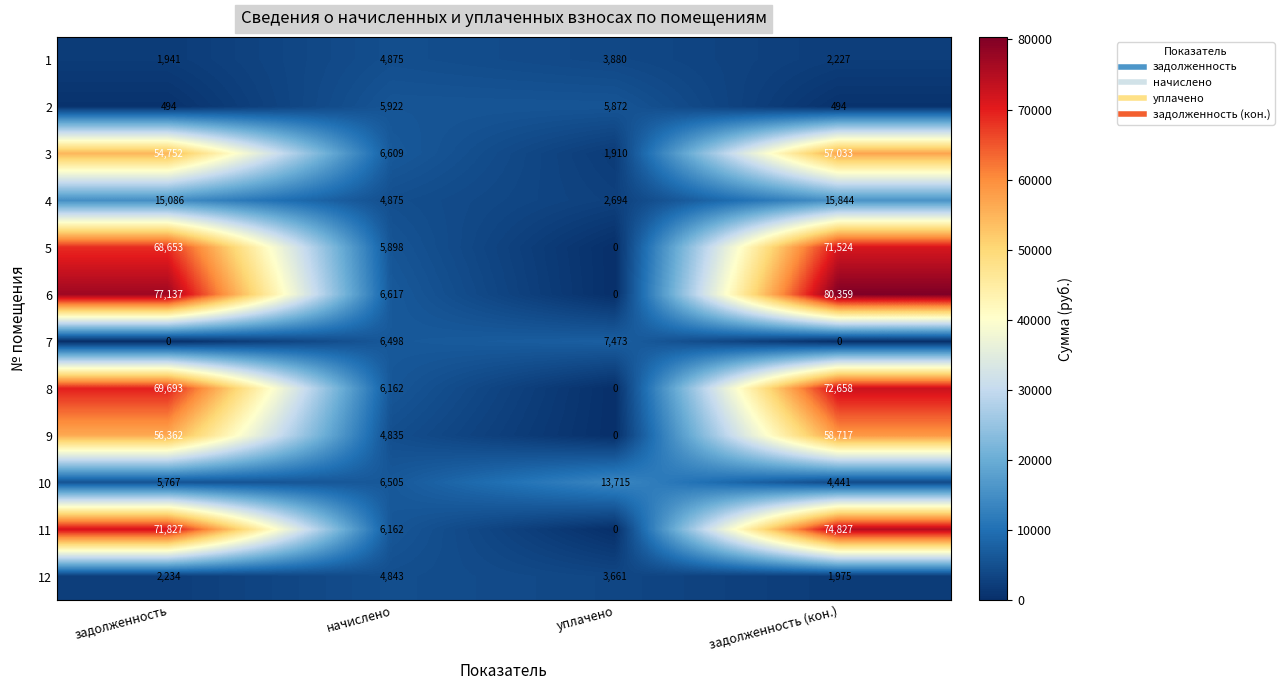

Rank the categories by 10 value from lowest to highest.

задолженность (кон.), задолженность, начислено, уплачено